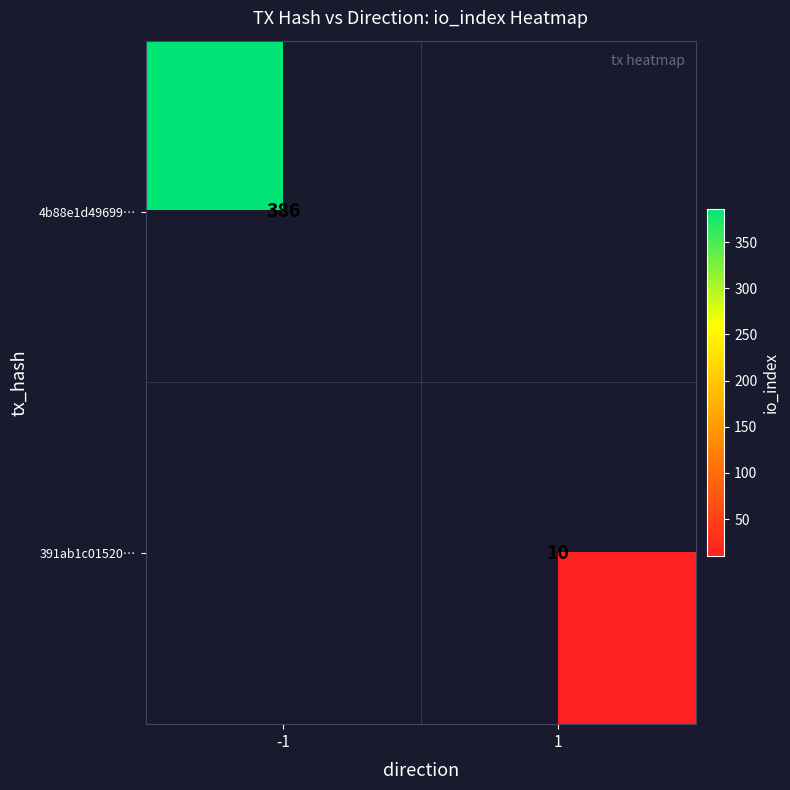

At which category does the chart reach its minimum across all series?

1